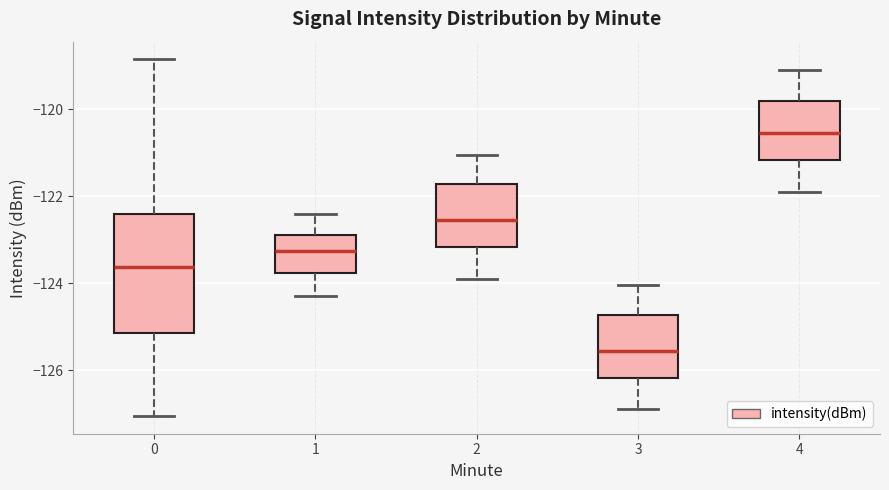

Where does the upper whisker of the box at x = 4 end on the y-axis? The values are not printed on the chart, so give them approximately, as read against the axis.

-119.0